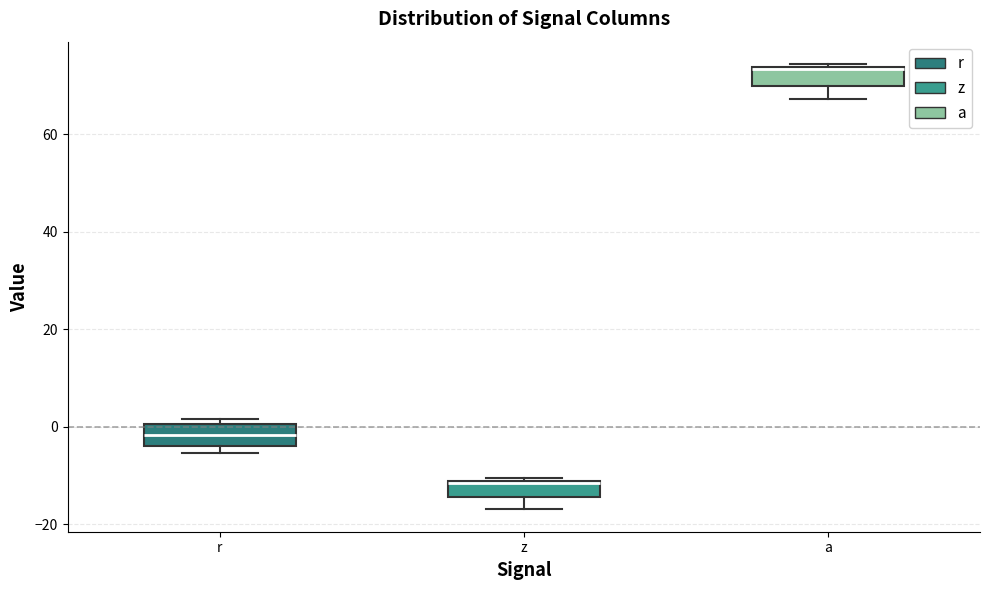

Reading left to right, transcribe this box plot: for each box, give where its median line is, the range the box spans, and where its two whiskers end, as read against the y-axis. The values are not printed on the chart, so give them approximately, as read against the axis.

r: median -2, box -4 to 0, whiskers -6 to 2
z: median -12 (drawn on the box's upper edge), box -14 to -12, whiskers -18 to -10
a: median 74 (drawn on the box's upper edge), box 70 to 74, whiskers 68 to 74 (just above the box's upper edge)